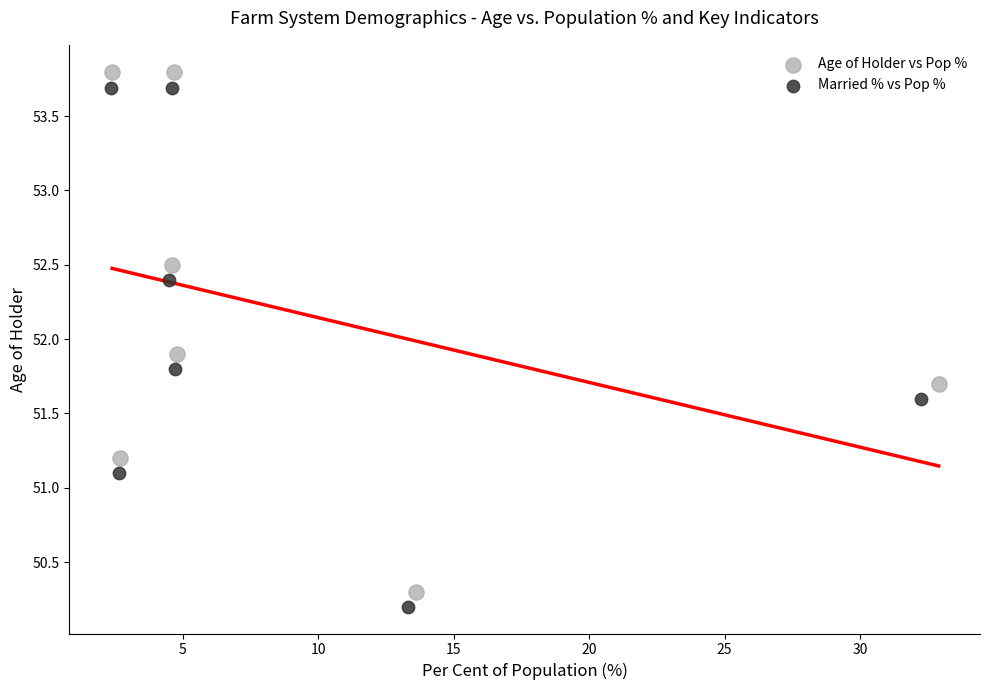

Which series reaches the maximum Y coordinate?

Age of Holder vs Pop %